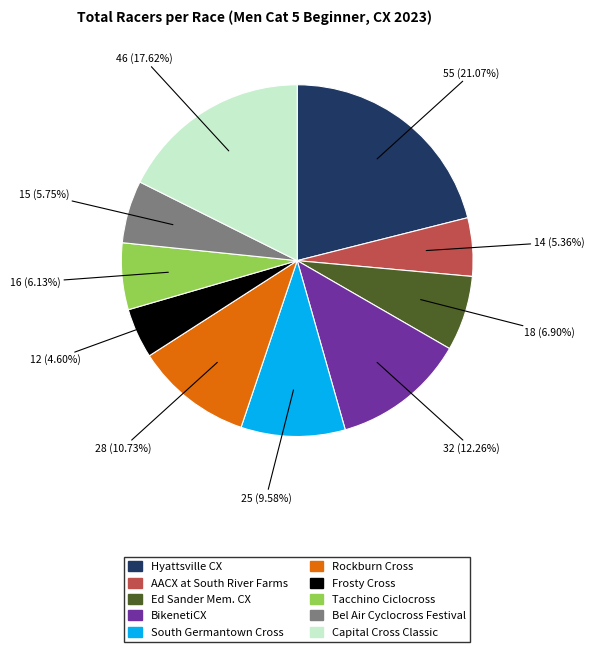

Between Ed Sander Mem. CX and Capital Cross Classic, which is larger?

Capital Cross Classic